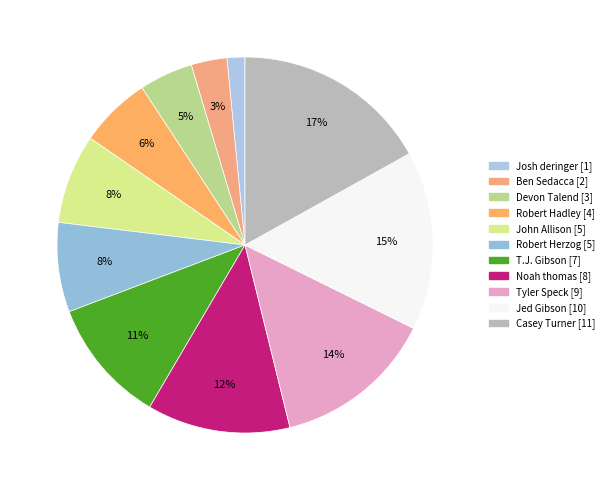

To the nearest percent, what percentage of the pie is Robert Herzog?

8%